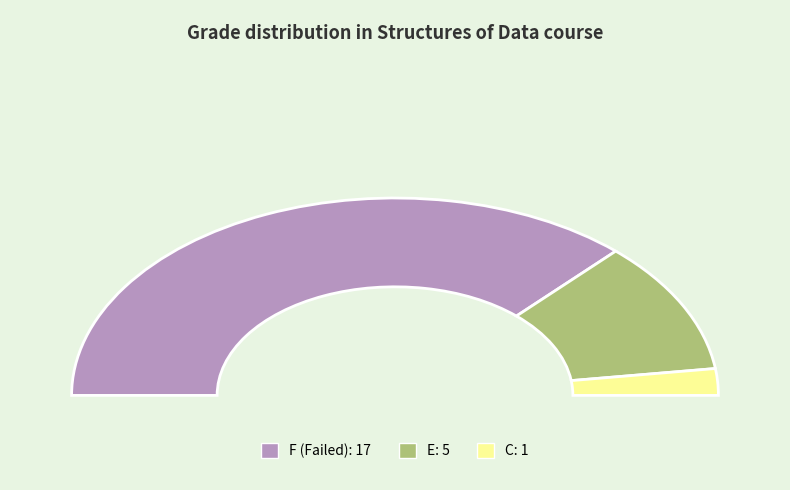

What is the ratio of the value at F to the value at C?

17.0